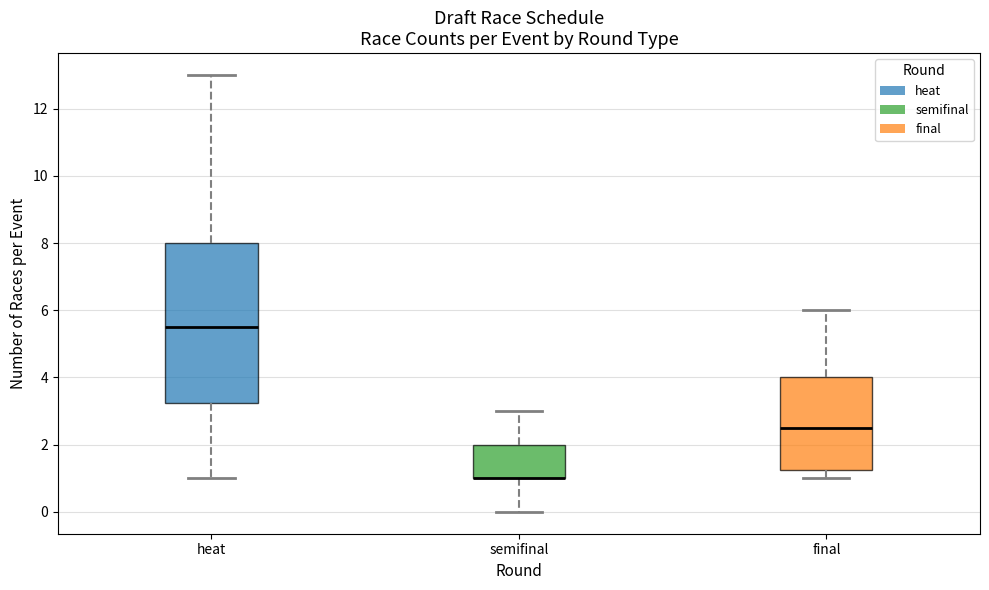

Reading left to right, read every box against the y-axis: the position of its median line, the range the box covers, and the ends of its whiskers. The values are not printed on the chart, so give them approximately, as read against the axis.

heat: median 5.6, box 3.2 to 8.0, whiskers 1.0 to 13.0
semifinal: median 1.0 (drawn on the box's lower edge), box 1.0 to 2.0, whiskers 0.0 to 3.0
final: median 2.6, box 1.2 to 4.0, whiskers 1.0 to 6.0